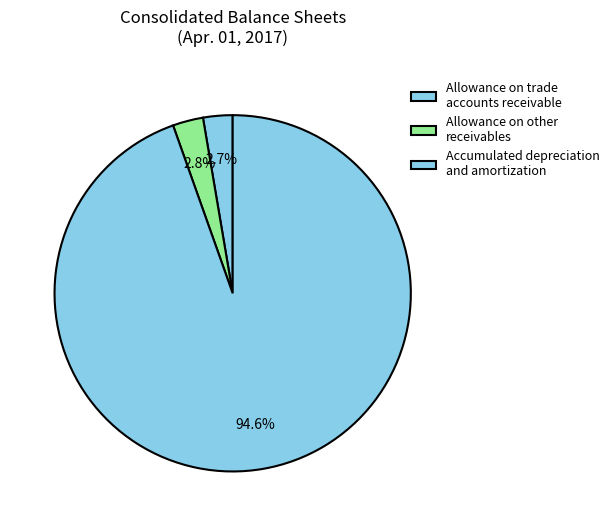

Is there any slice that represents more than half of the pie?

Yes